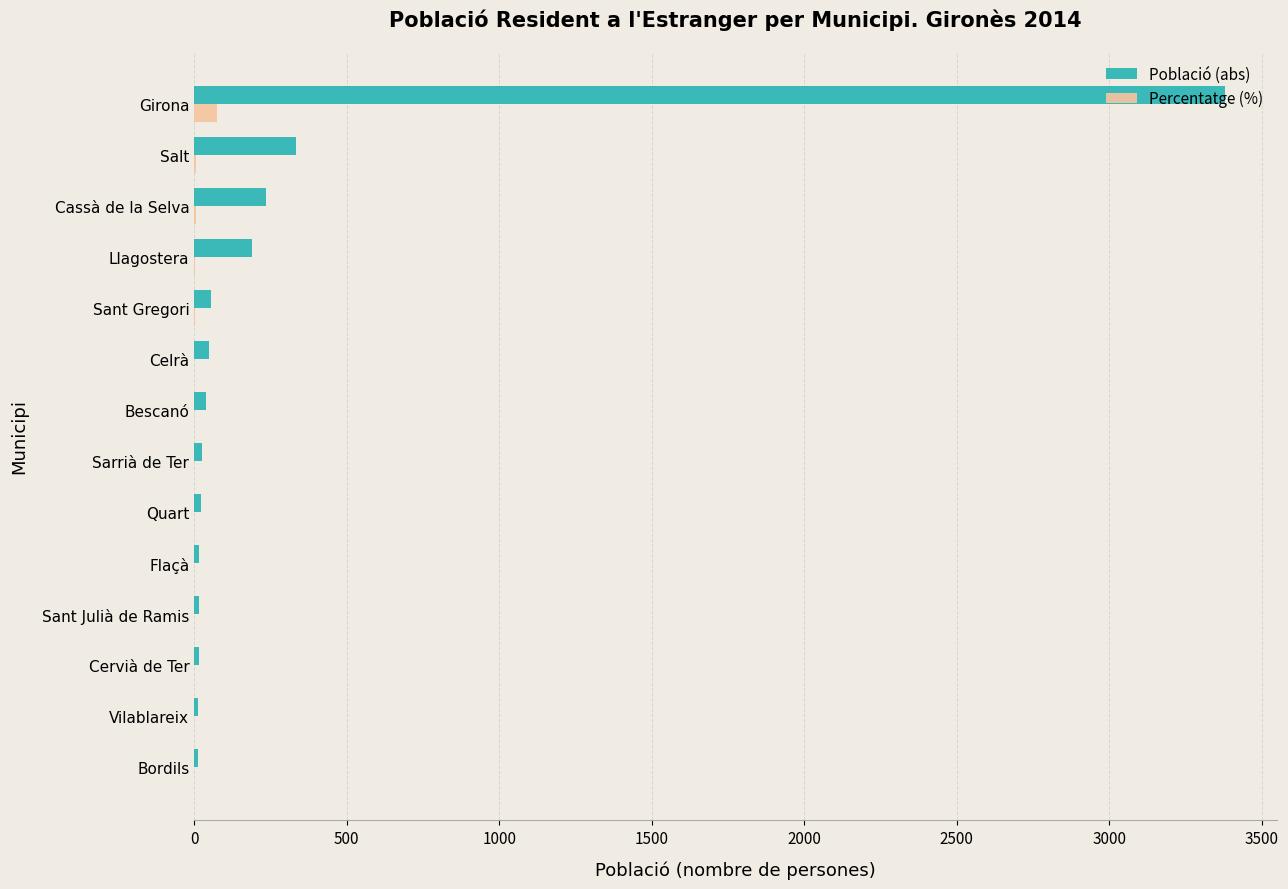

True or false: Població (abs) has a value of 190.0 at Llagostera.

True